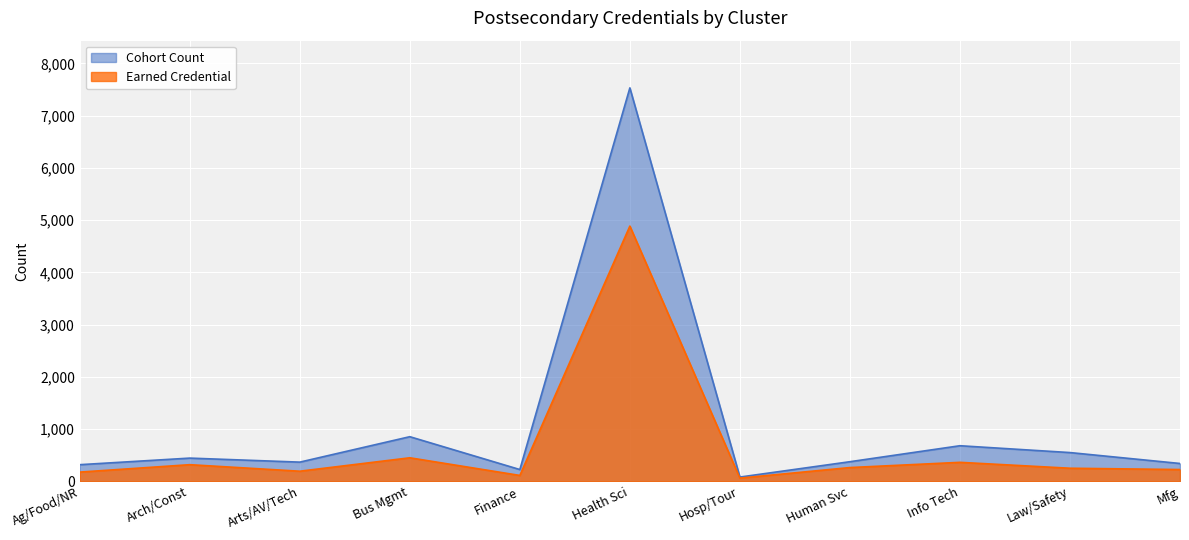

How many values in the Cohort Count series exceed 374?

5